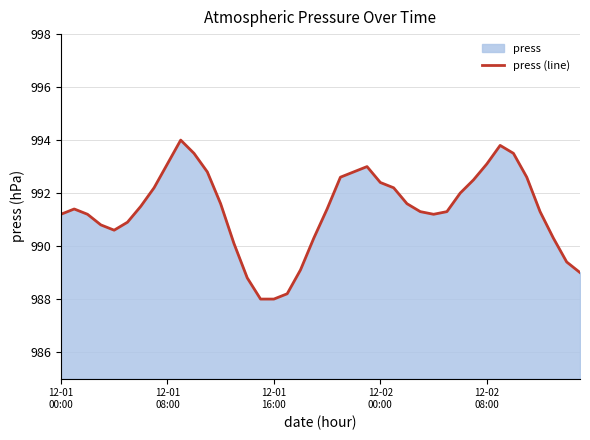

What is the approximate value at 12-02
00:00?

992.4